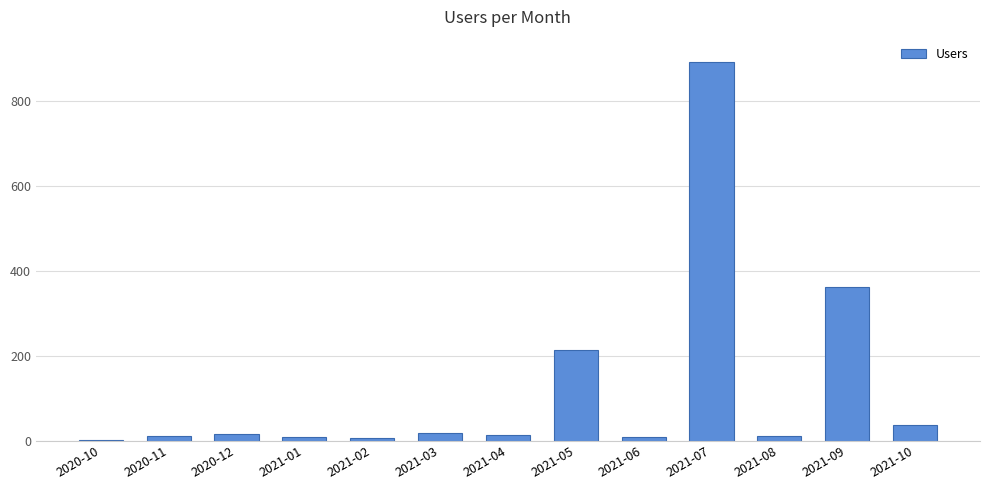

What is the change in value from 2021-05 to 2021-07?

+677